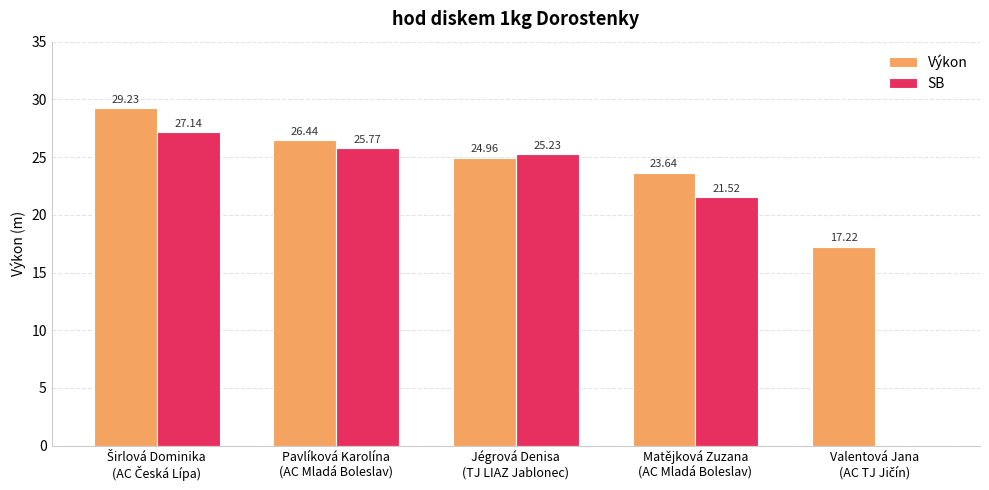

Which series has the largest total across all categories?

Výkon